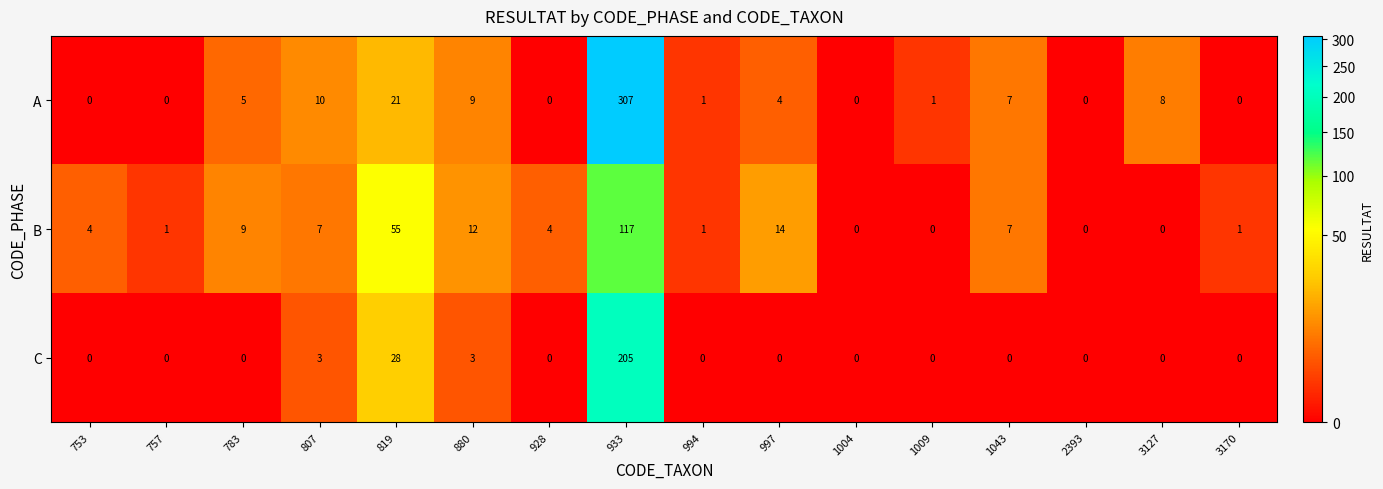

What is the difference between the maximum and minimum values in the B series?

117